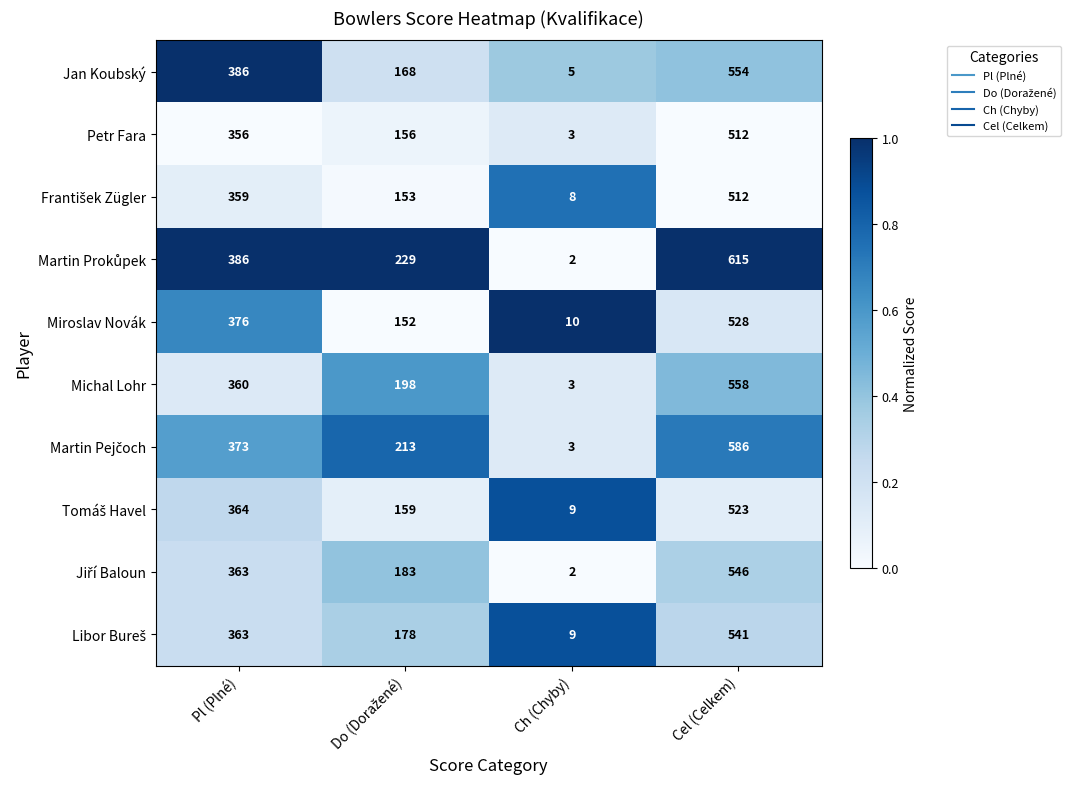

Which category has the highest value in the Miroslav Novák series?

Cel (Celkem)